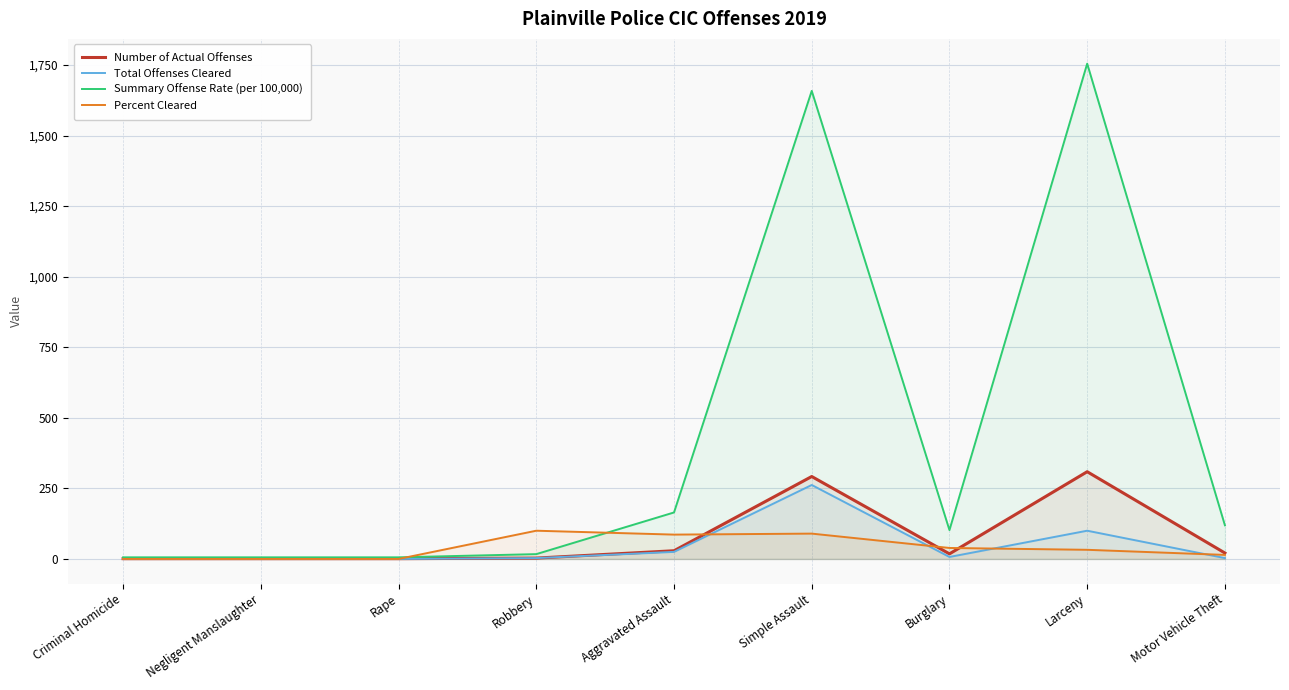

Which category has the lowest value in the Percent Cleared series?

Criminal Homicide